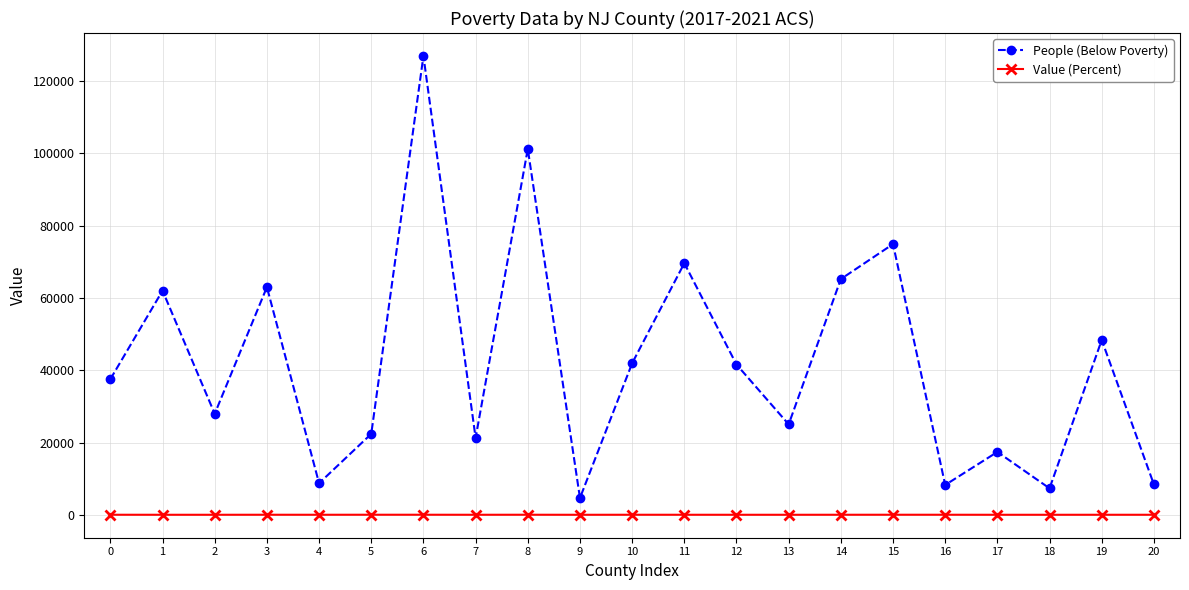

Does the chart display data point markers on the line(s)?

Yes